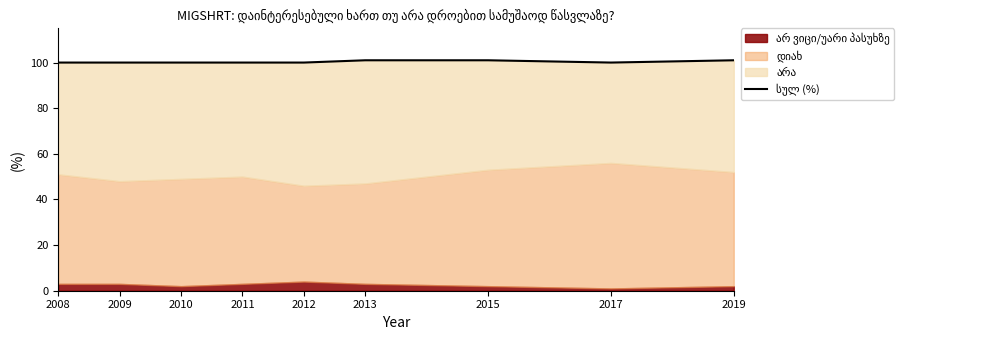

Which label corresponds to the smallest value in the chart?

2008